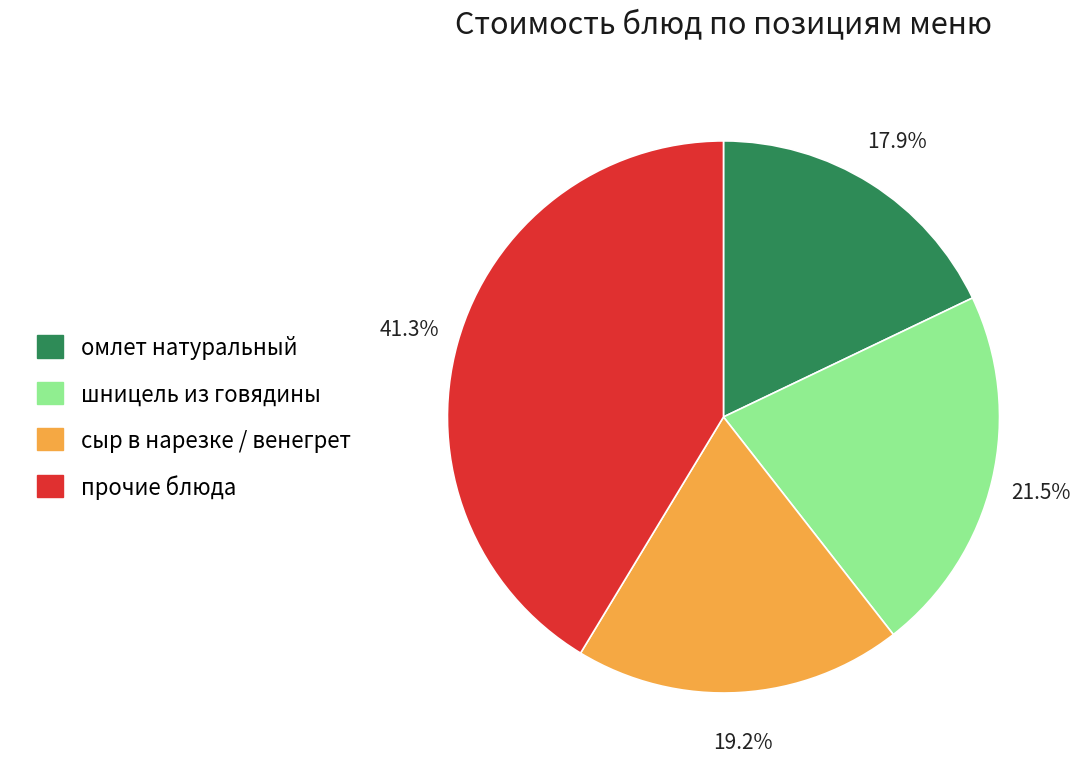

Which category has the biggest portion of the pie?

прочие блюда